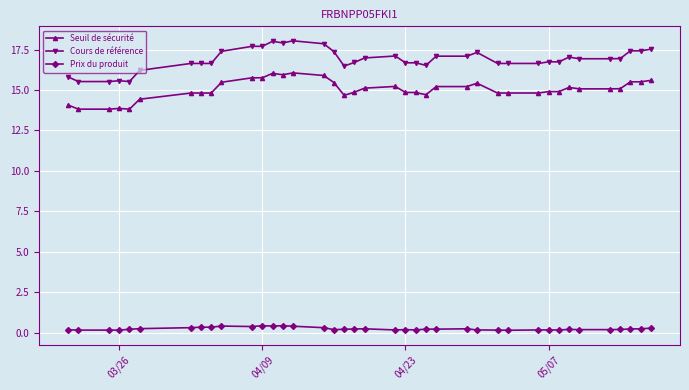

What is the value of the Cours de référence point at the 27th from the left?

17.3